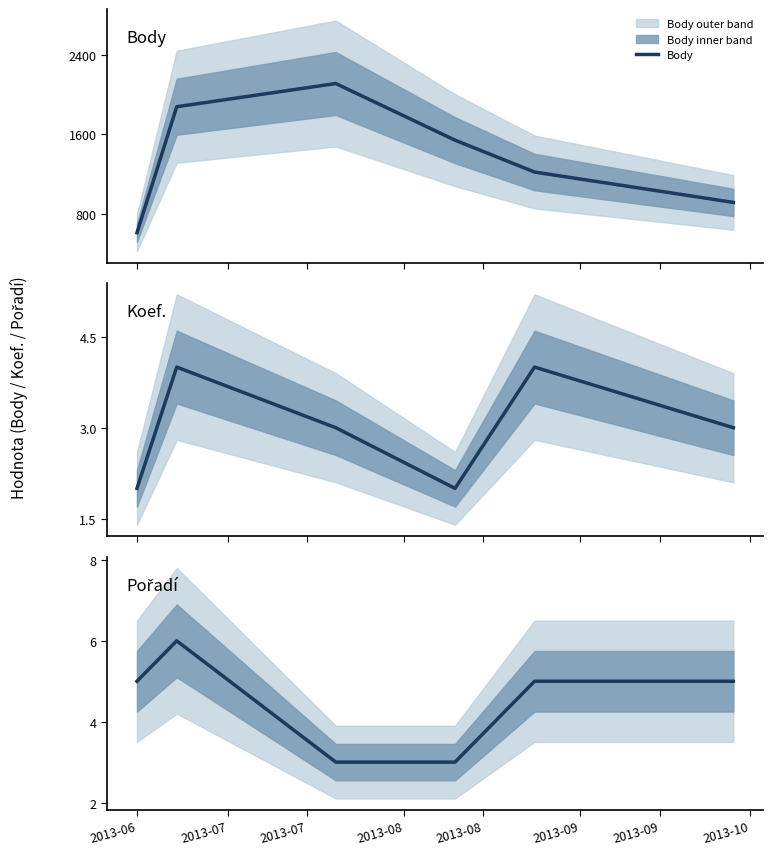

What is the highest value of the Body series?

2109